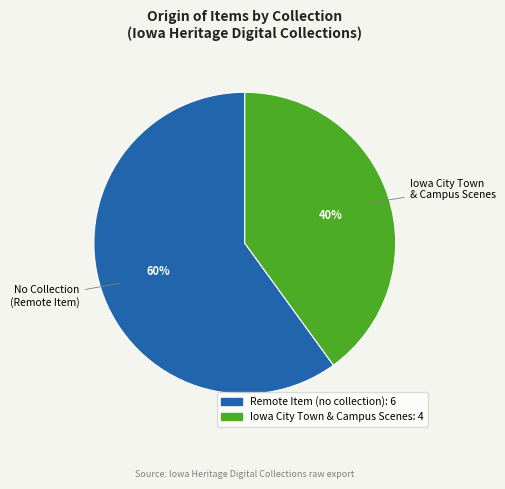

Is there a majority slice in this chart?

Yes